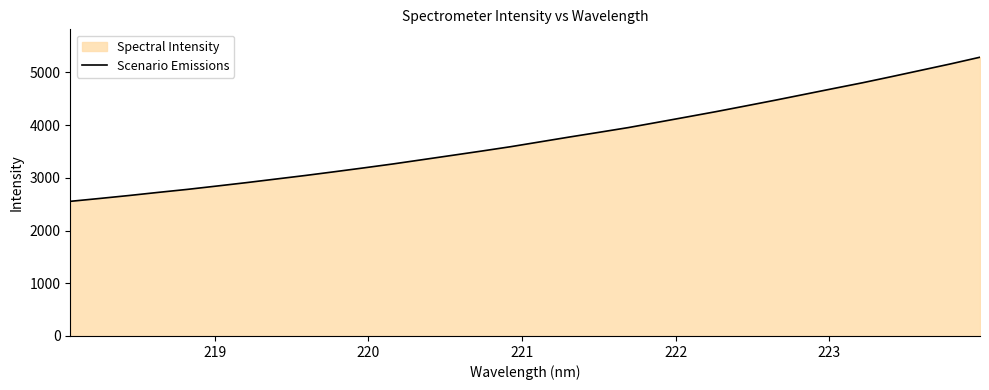

What is the difference between the maximum and minimum values?

2733.2